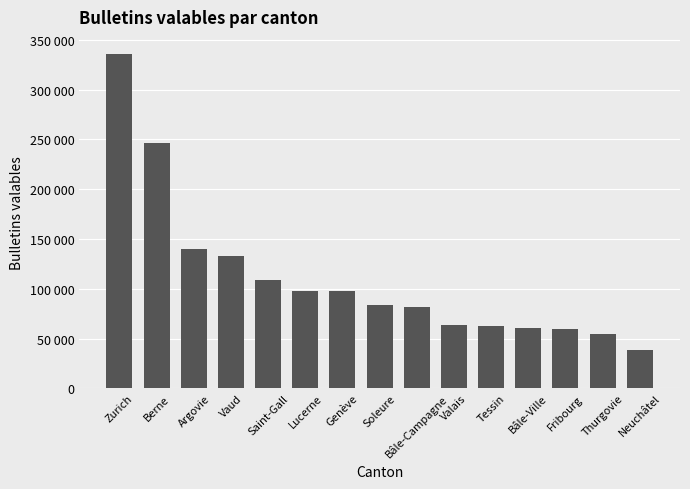

What position from the right is Berne?

14